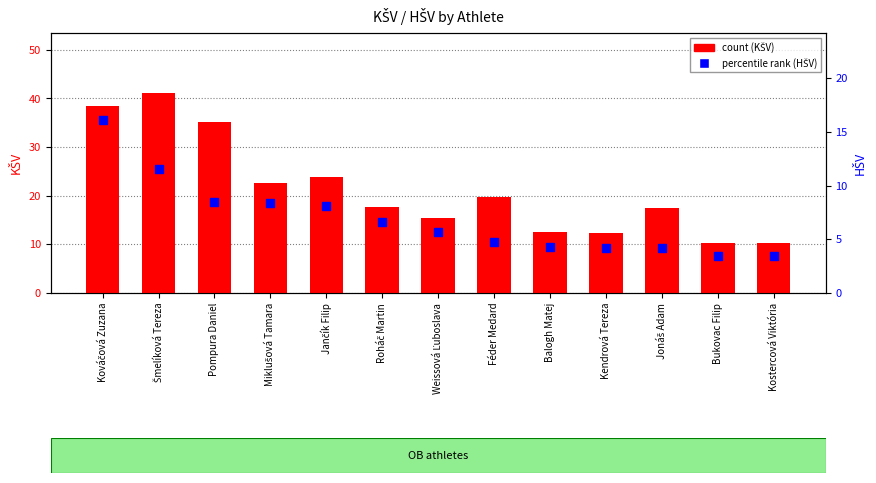

Is the value of percentile rank (HŠV) at Roháč Martin greater than the value of count (KŠV) at Kováčová Zuzana?

No